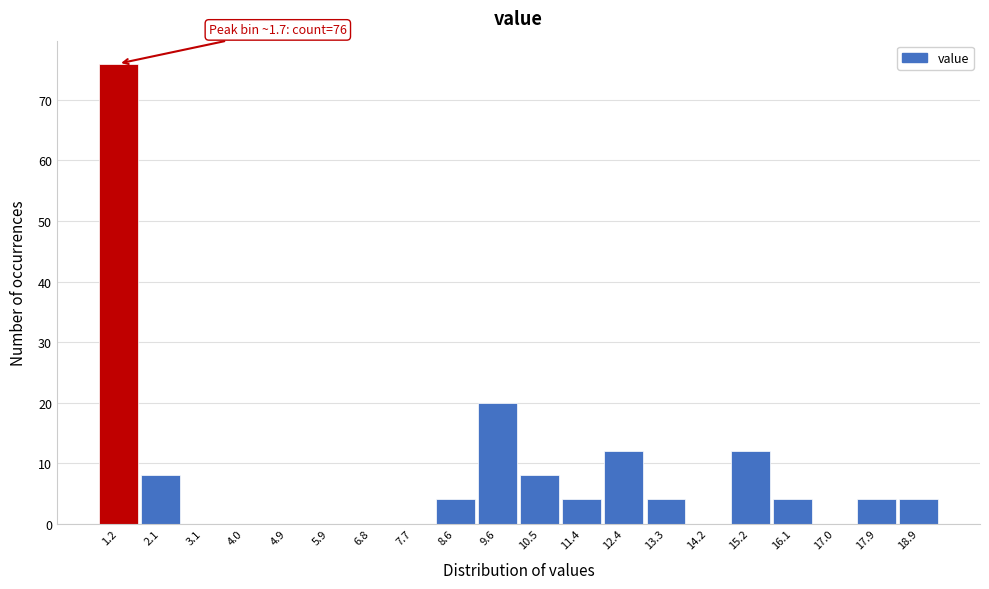

Reading left to right, list all the values displayed in this chart.

1.2=76	2.1=8	3.1=0	4.0=0	4.9=0	5.9=0	6.8=0	7.7=0	8.6=4	9.6=20	10.5=8	11.4=4	12.4=12	13.3=4	14.2=0	15.2=12	16.1=4	17.0=0	17.9=4	18.9=4